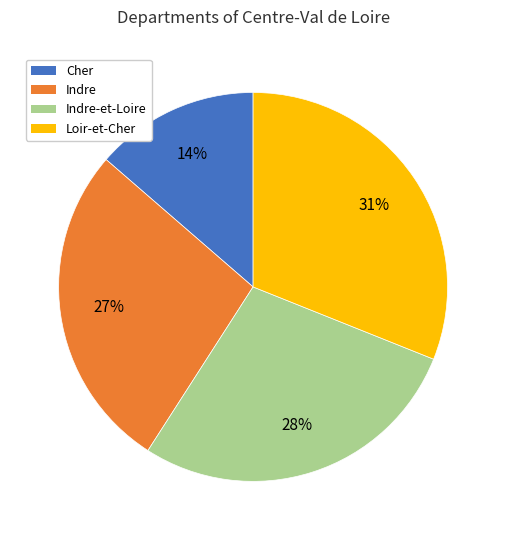

Is there a majority slice in this chart?

No